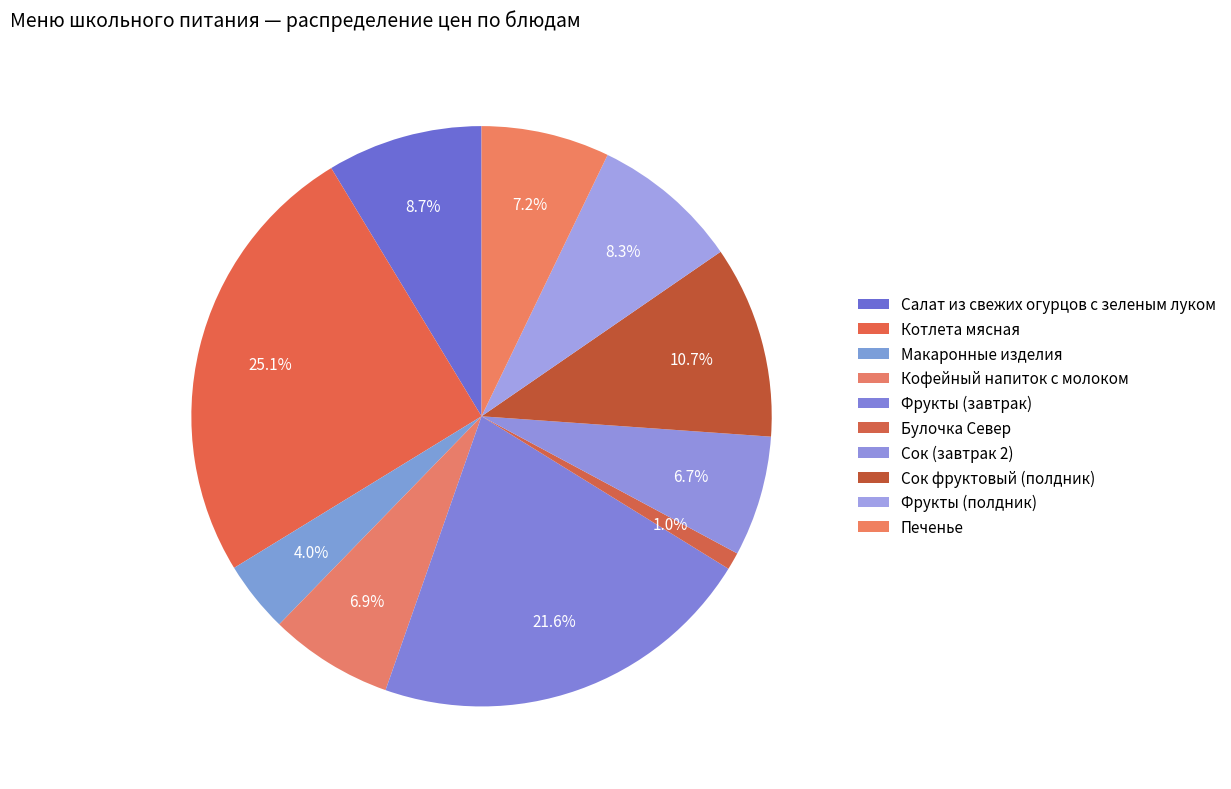

True or false: Фрукты (завтрак) accounts for 35% of the total.

False